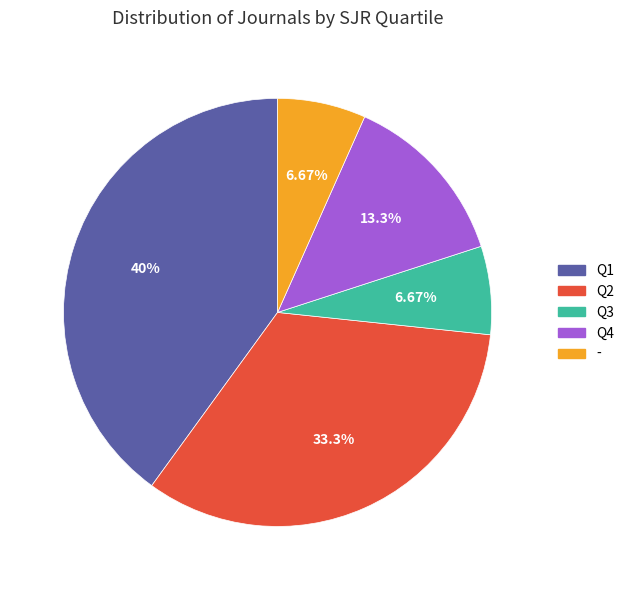

To the nearest percent, what portion does Q2 represent?

33%